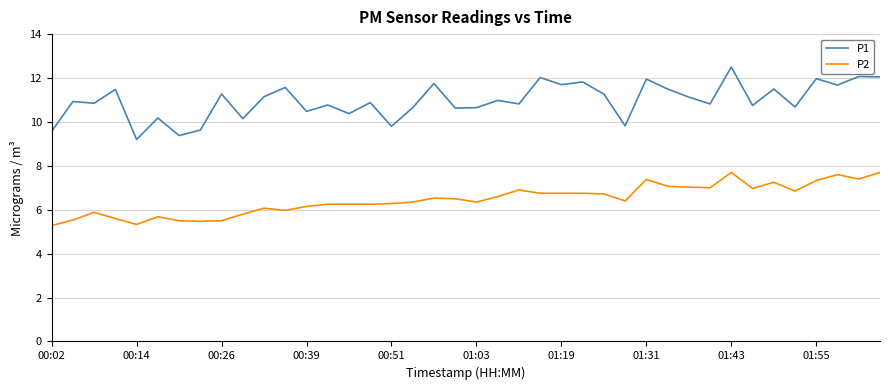

What is the highest value of the P2 series?

7.7